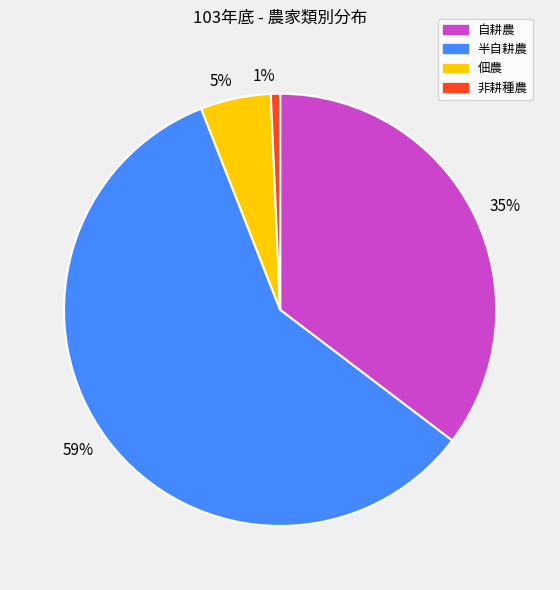

Rank the categories by value from lowest to highest.

非耕種農, 佃農, 自耕農, 半自耕農